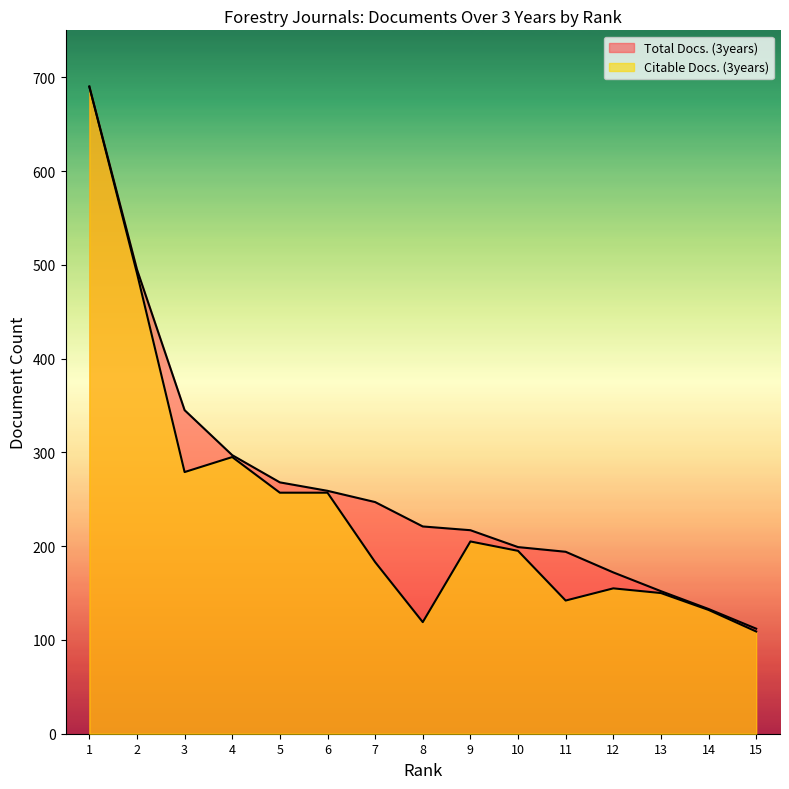

In Citable Docs. (3years), how many points are higher than both neighbors (excluding endpoints)?

3